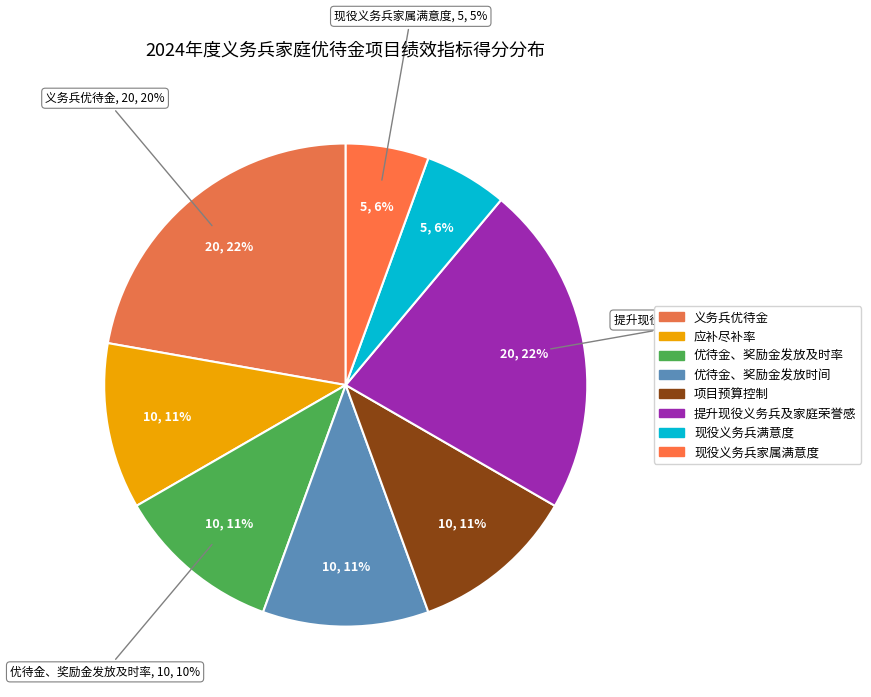

Which category has the biggest portion of the pie?

义务兵优待金